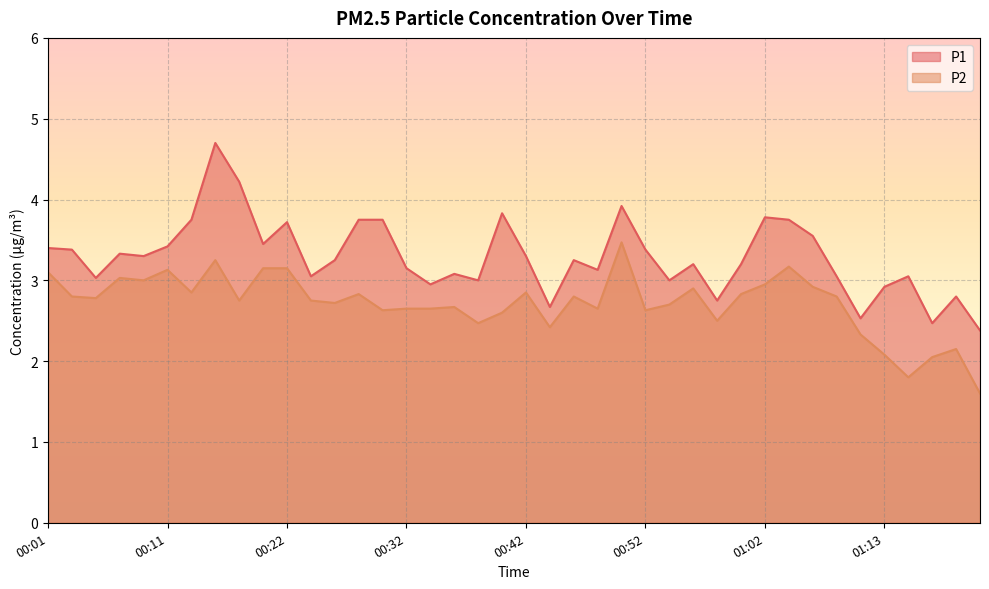

Rank the series by their maximum value, from highest to lowest.

P1, P2